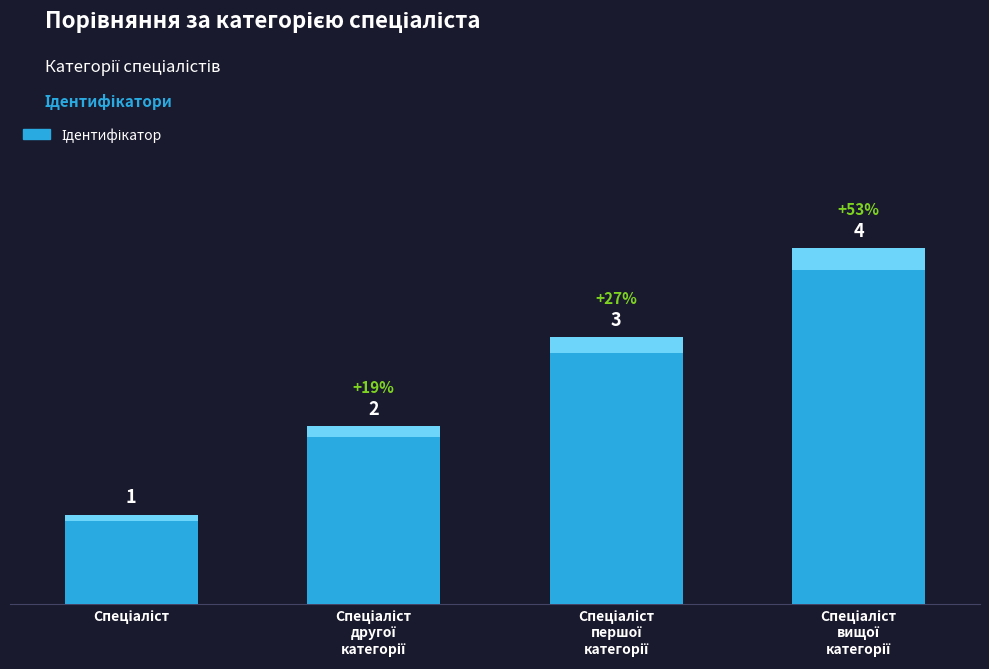

List the labels in order of value, smallest first.

Спеціаліст, Спеціаліст
другої
категорії, Спеціаліст
першої
категорії, Спеціаліст
вищої
категорії